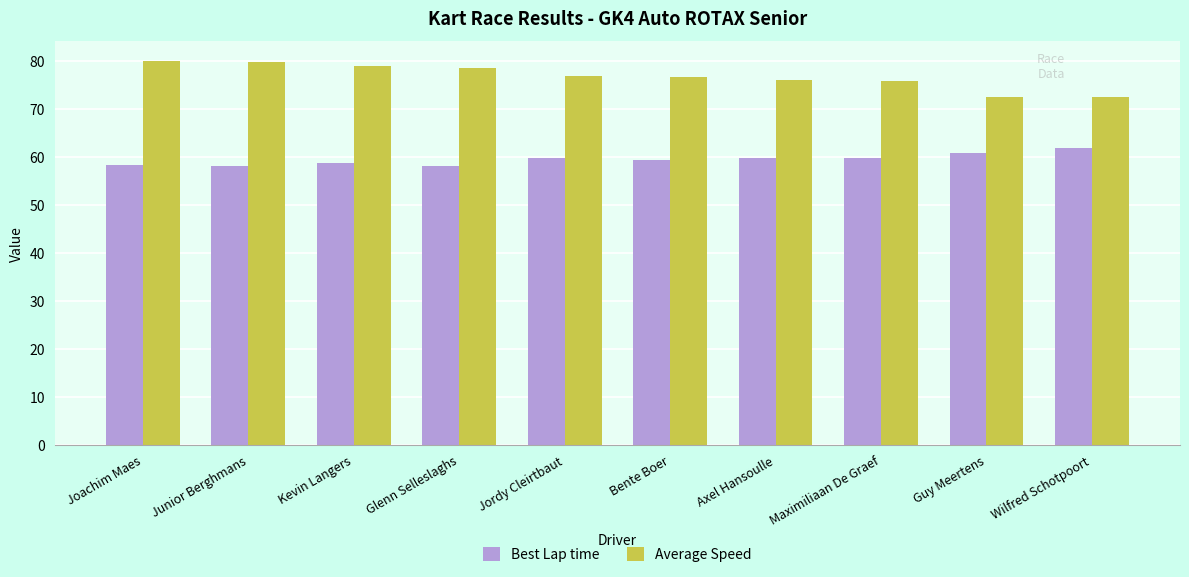

What is the highest value of the Best Lap time series?

62.0